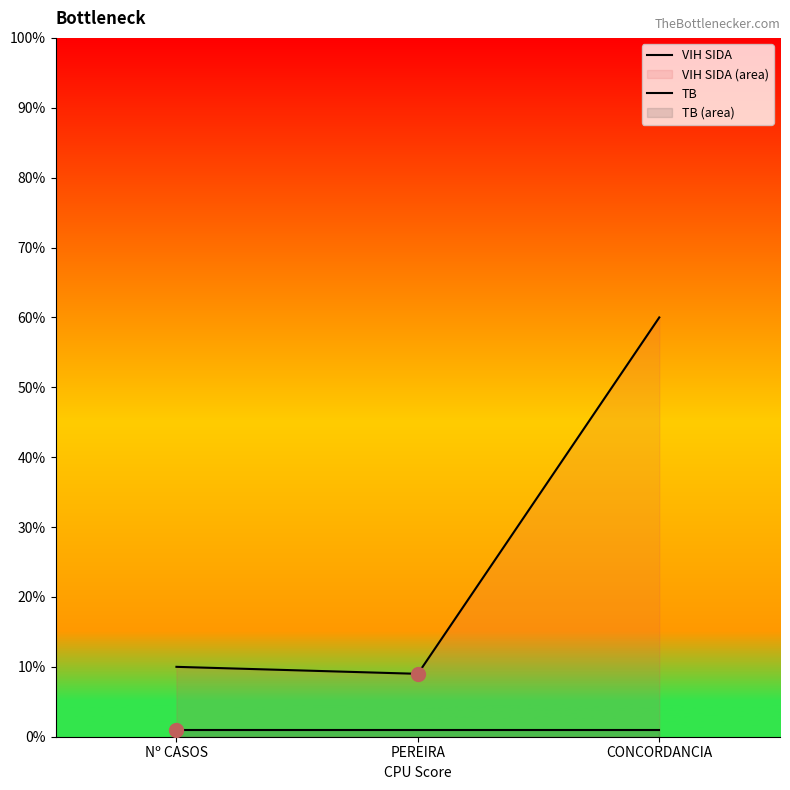

What is the difference between the highest and lowest values at CONCORDANCIA?

59